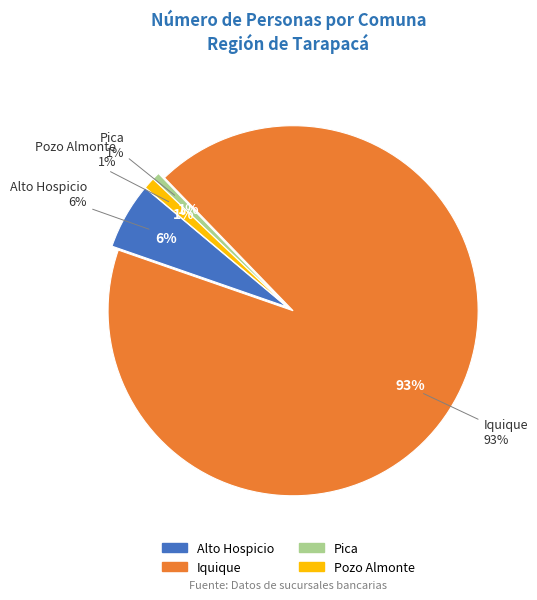

Combined, what portion of the pie is Iquique and Alto Hospicio?

98.3%